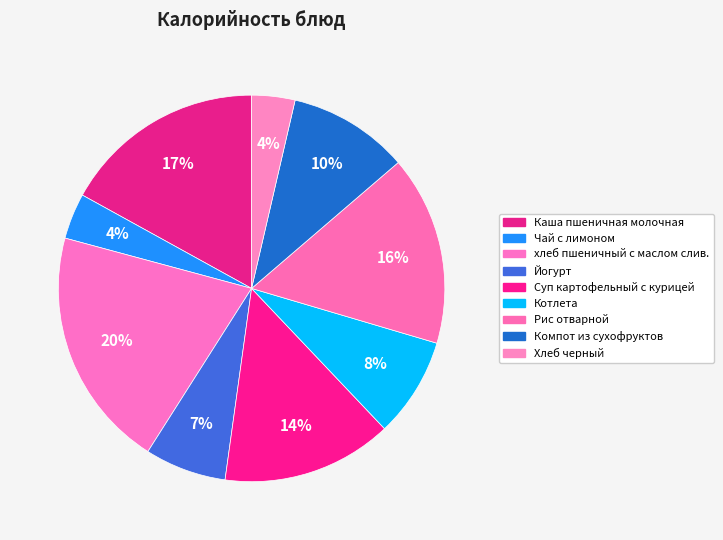

To the nearest percent, what is the combined percentage of Чай с лимоном and Каша пшеничная молочная?

21%